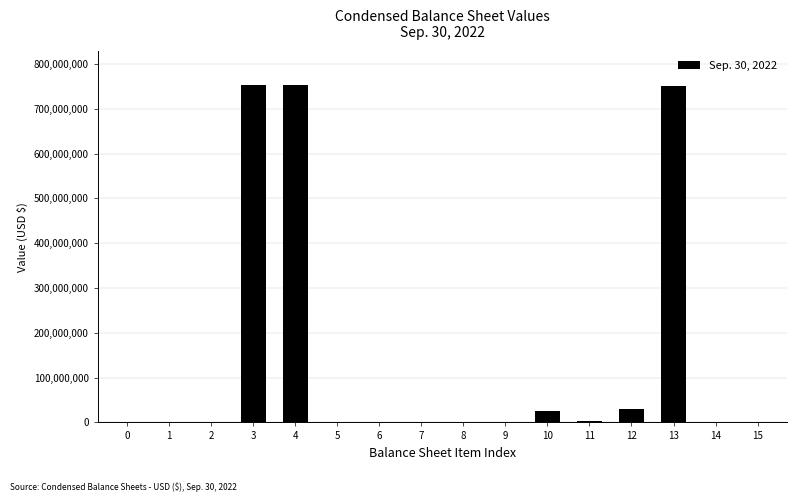

What is the sum of all values?

2318700918